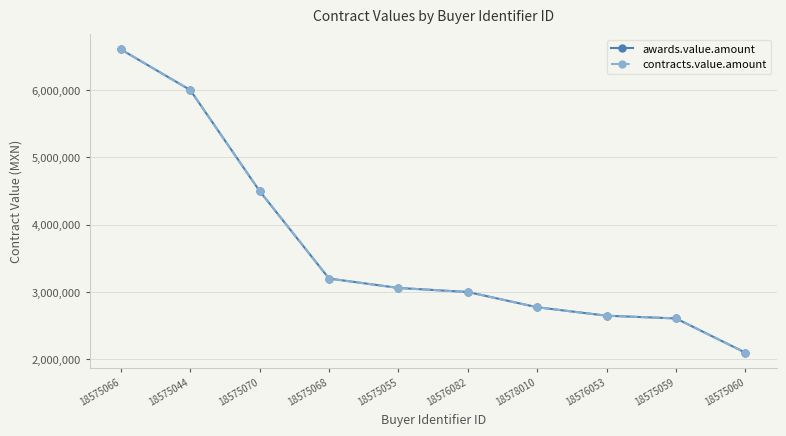

Is this an area chart (filled region under the line)?

No